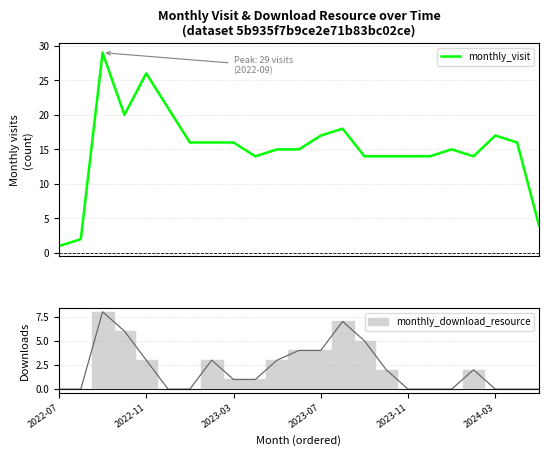

What position from the right is 2023-03?

15